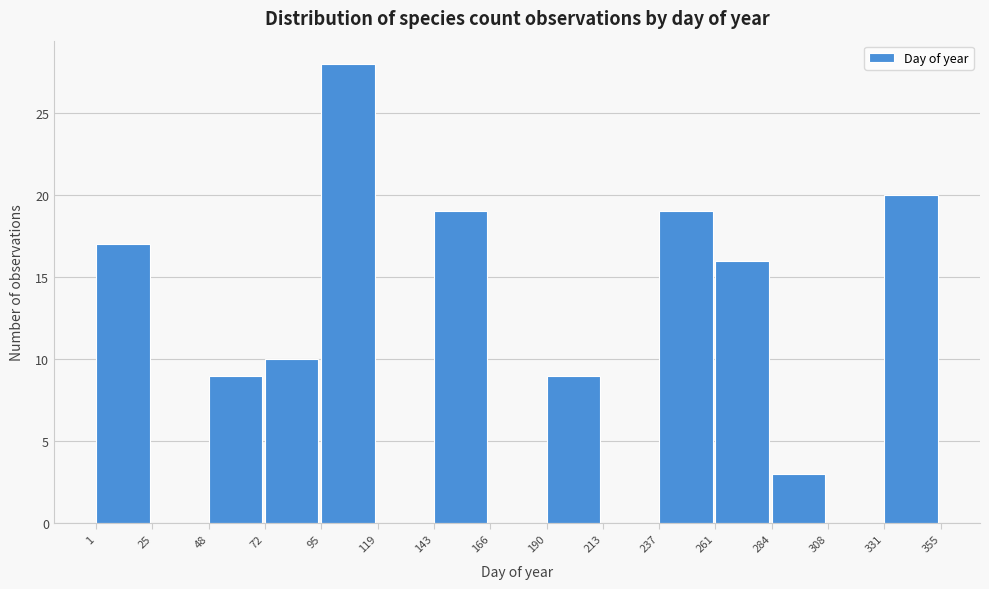

Over which range of the x-axis is the bar tallest?

95 to 119